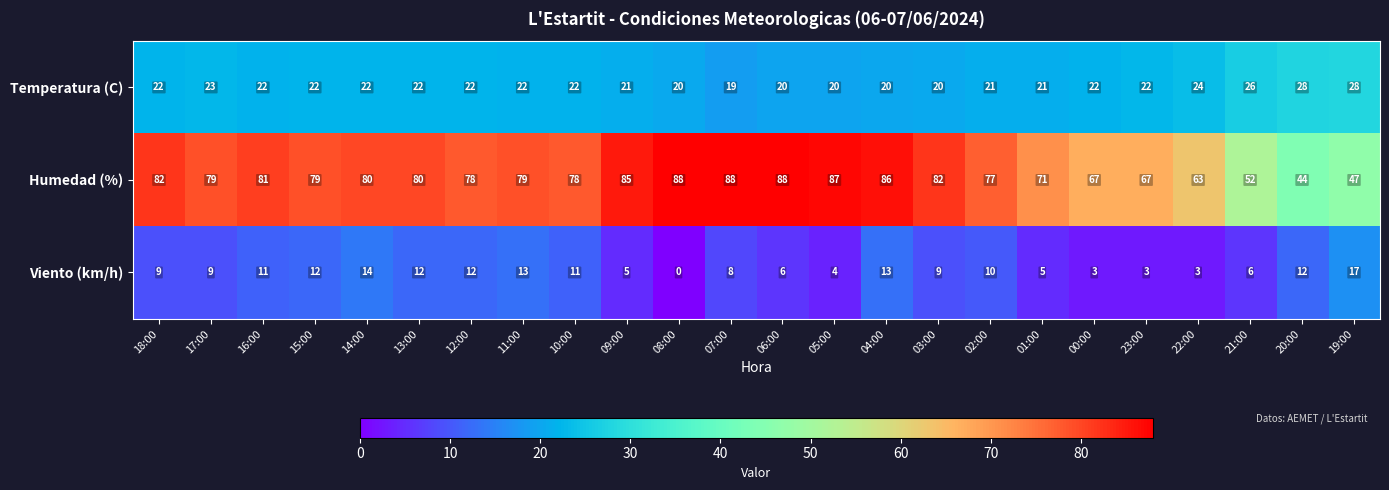

What is the total value across all series at 04:00?

119